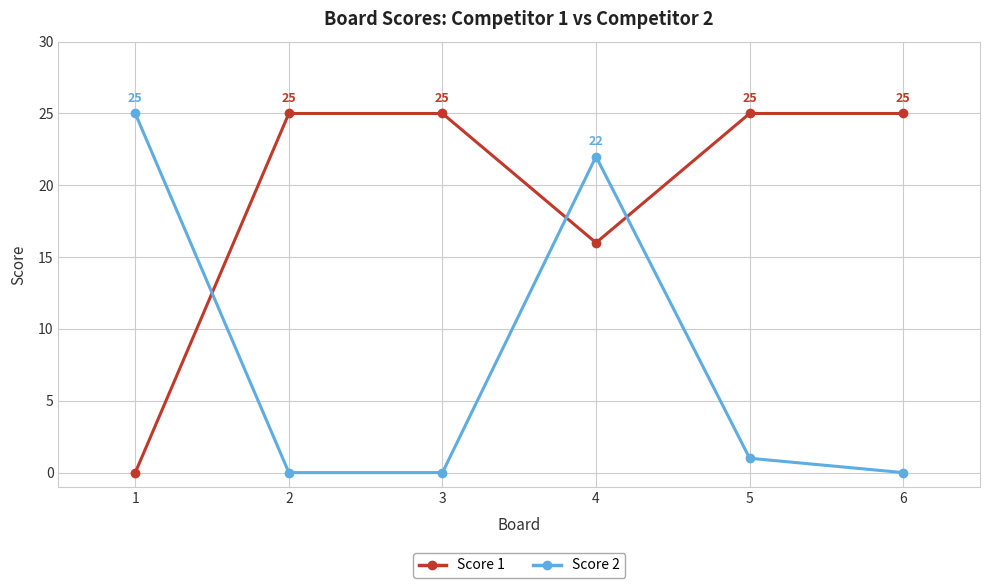

Rank the series by their average value, from highest to lowest.

Score 1, Score 2